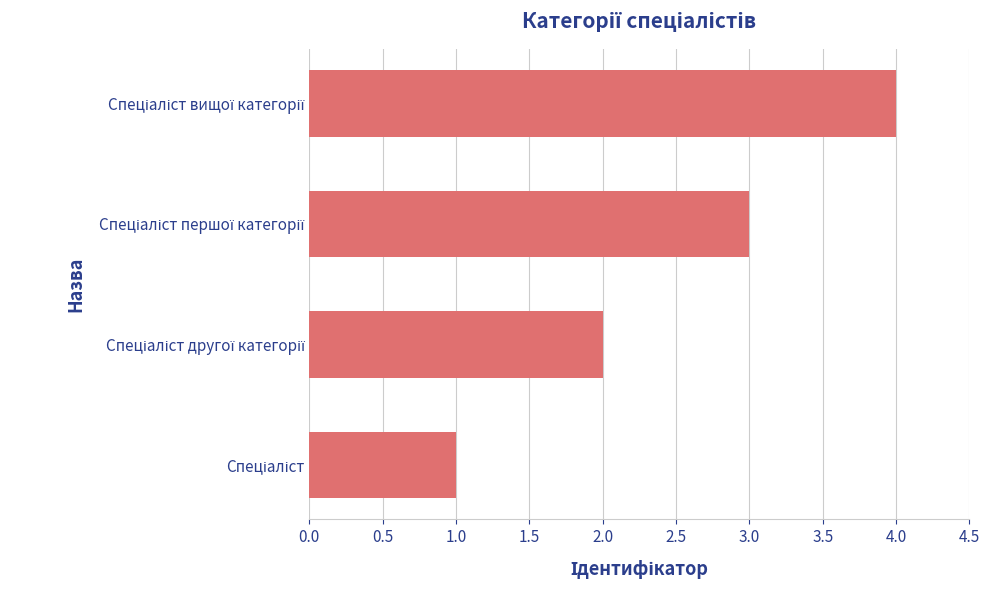

What is the greatest value displayed?

4